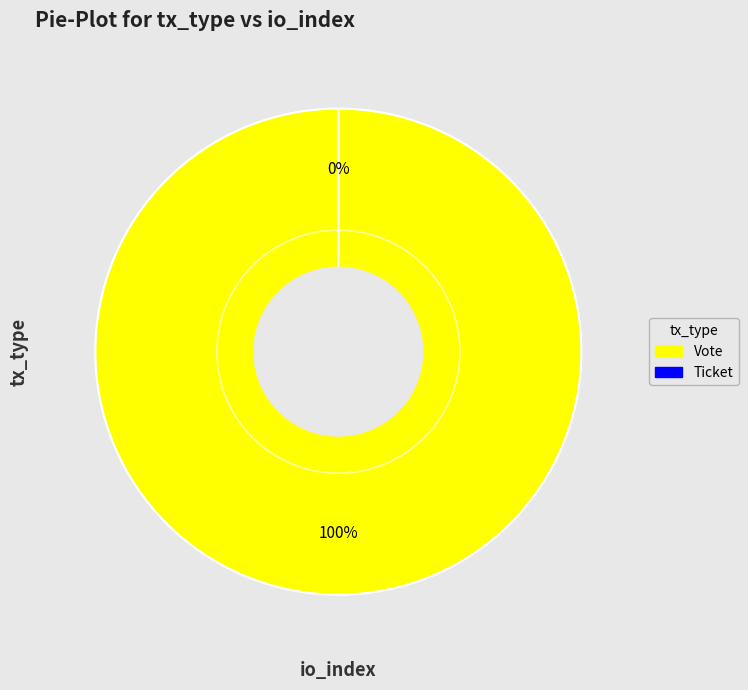

Which has a higher value, Vote or Ticket?

Vote